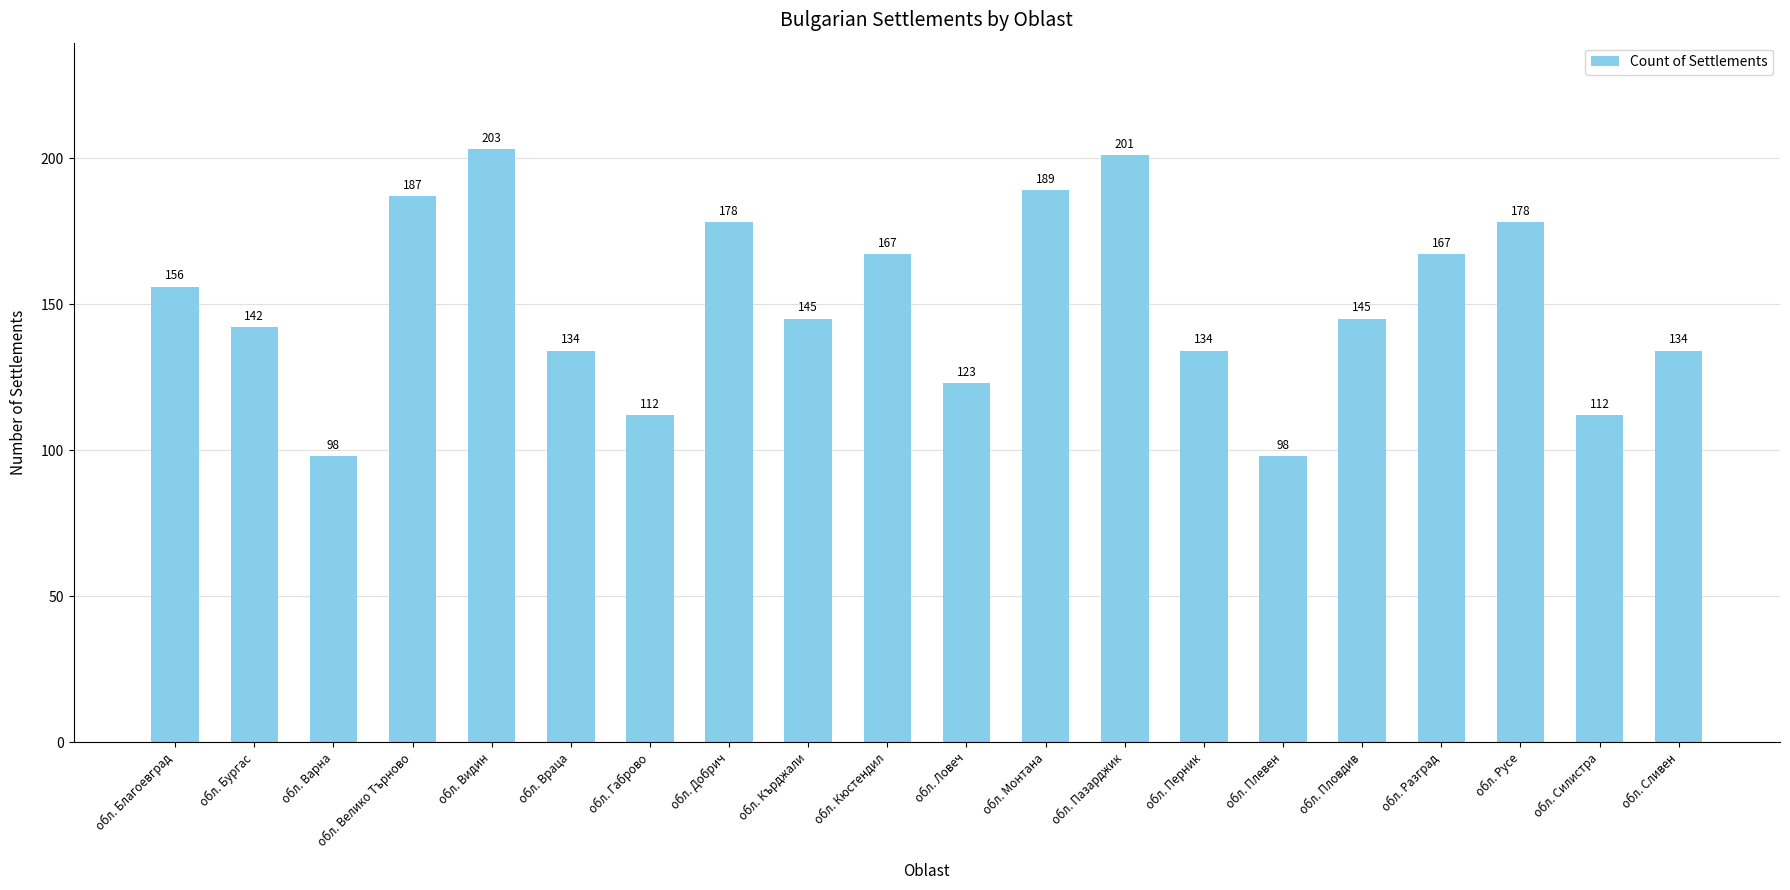

What is the change in value from обл. Пловдив to обл. Силистра?

-33